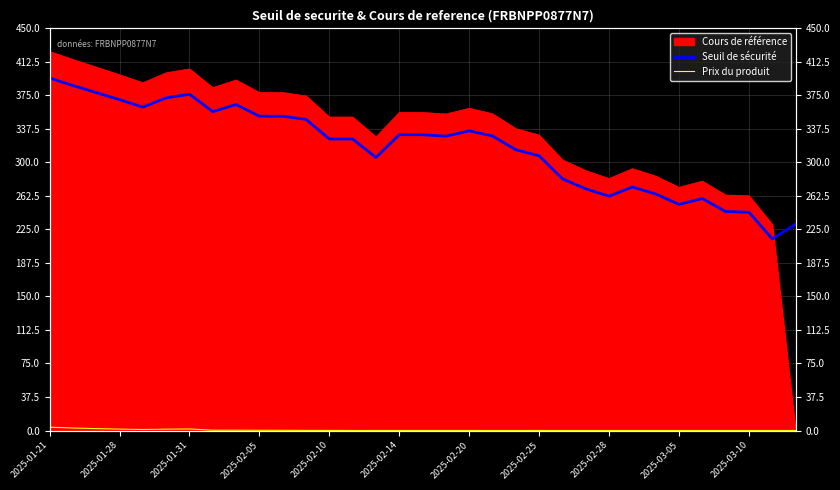

What is the value of the Prix du produit point at the 10th from the left?

0.2